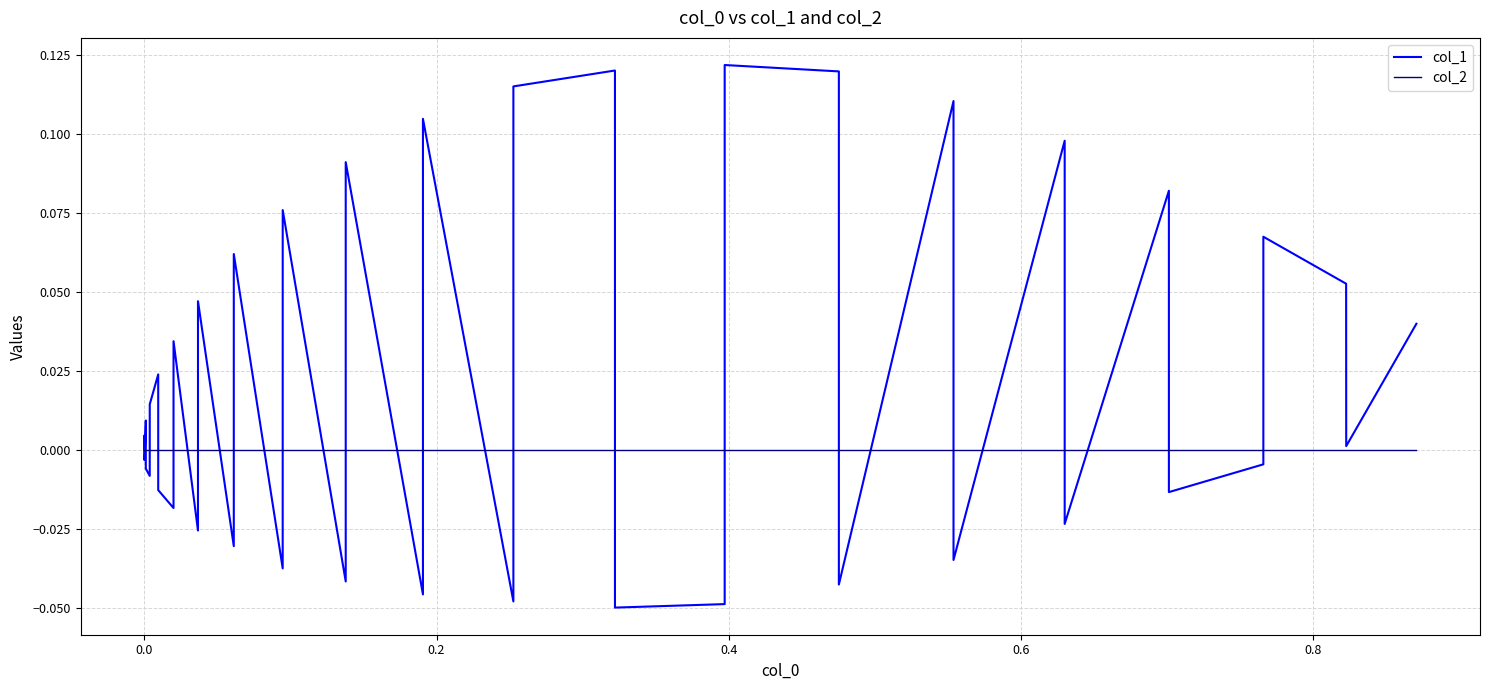

Rank the series by their average value, from highest to lowest.

col_1, col_2